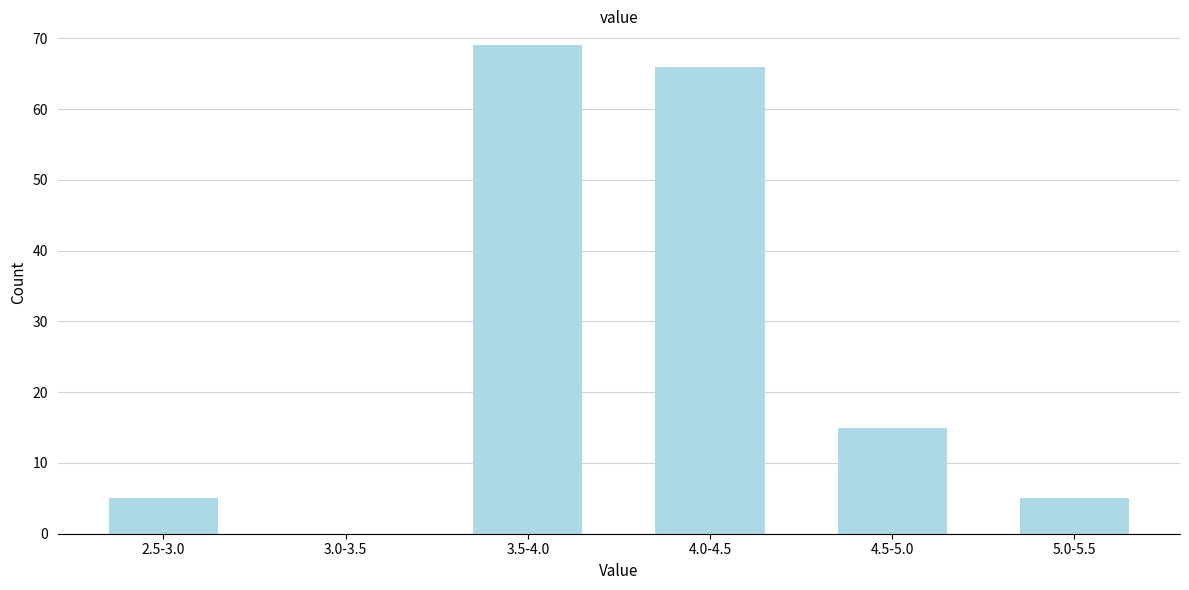

Reading left to right, what are all the values shown in this chart?

2.5-3.0=5	3.0-3.5=0	3.5-4.0=69	4.0-4.5=66	4.5-5.0=15	5.0-5.5=5